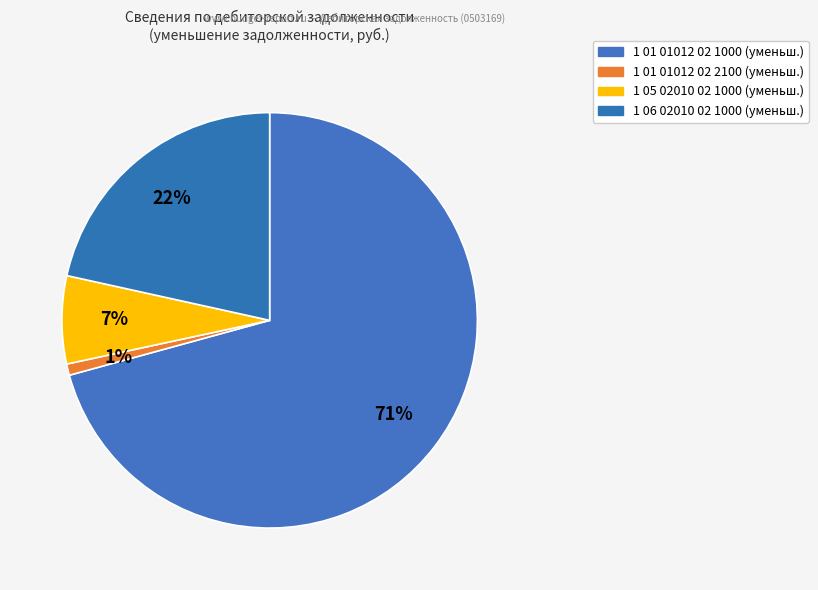

Does 1 01 01012 02 1000 represent more than half of the total?

Yes